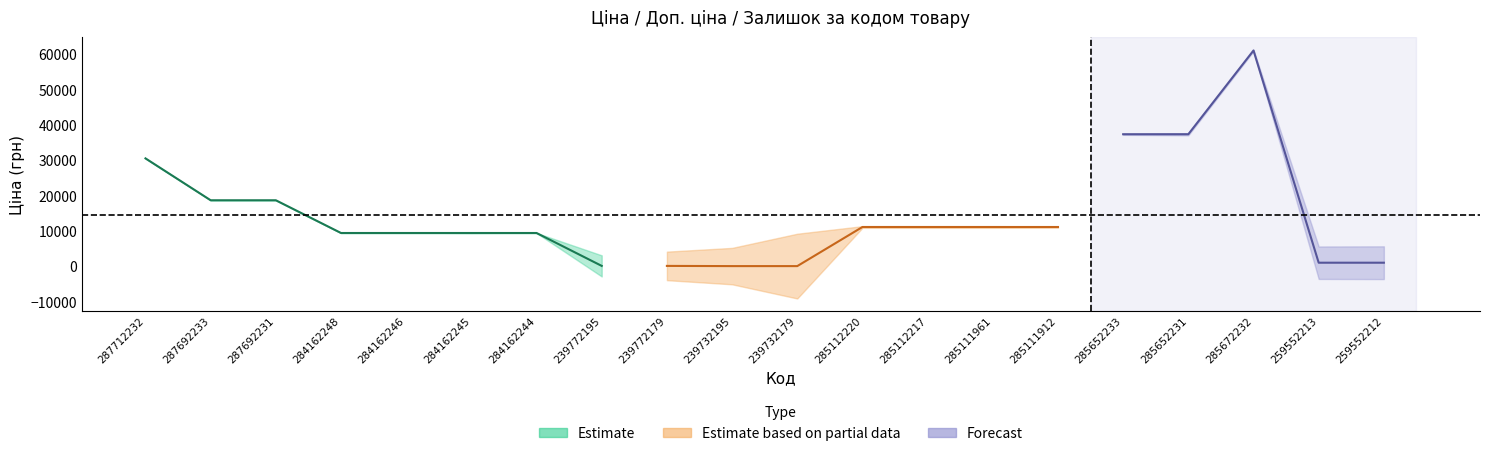

Reading left to right, what are all the values shown in this chart?

Ціна: 30512.3	18671.5	18671.5	9416.9	9416.9	9416.9	9416.9	113.3	113.3	56.7	56.7	11113.6	11113.6	11113.6	11113.6	37343.0	37343.0	61024.7	689.1	689.1
Доп. ціна: 30512.3	18671.5	18671.5	9416.9	9416.9	9416.9	9416.9	11334.0	11334.0	5667.0	5667.0	11113.6	11113.6	11113.6	11113.6	37343.0	37343.0	61024.7	1017.8	1017.8
Залишок: 0.0	0.0	0.0	0.0	0.0	7.0	1.0	215.0	290.0	370.0	658.0	17.0	17.0	17.0	14.0	12.0	22.0	15.0	330.0	333.0